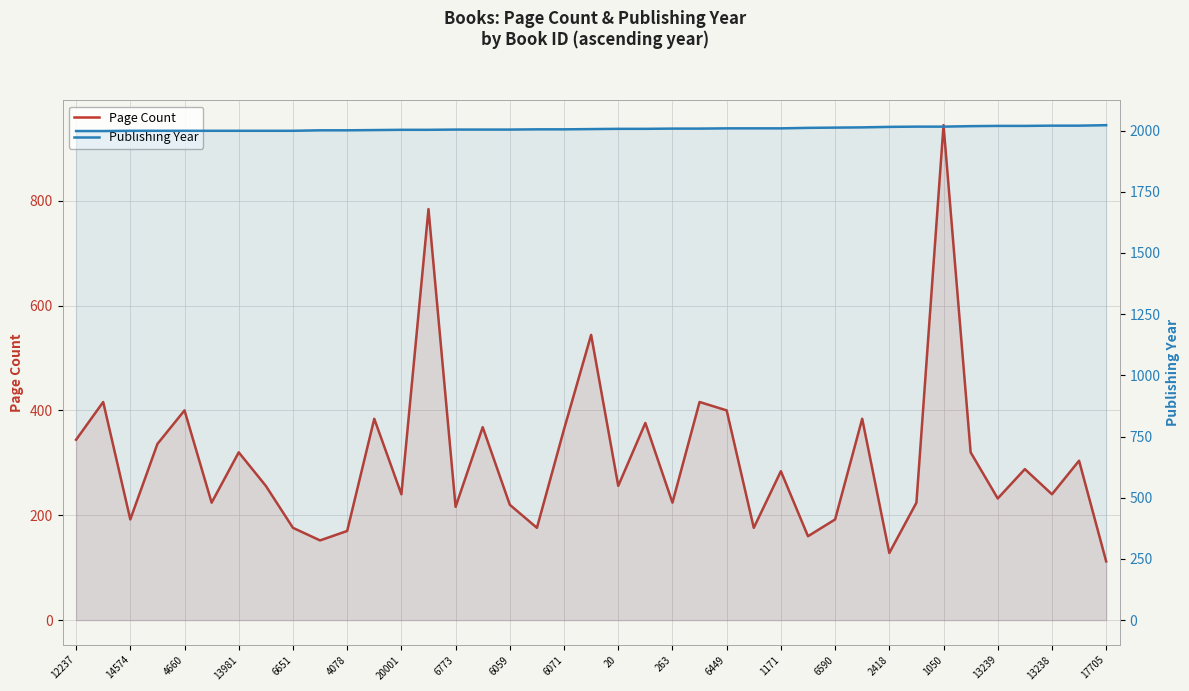

What is the smallest value displayed?

112